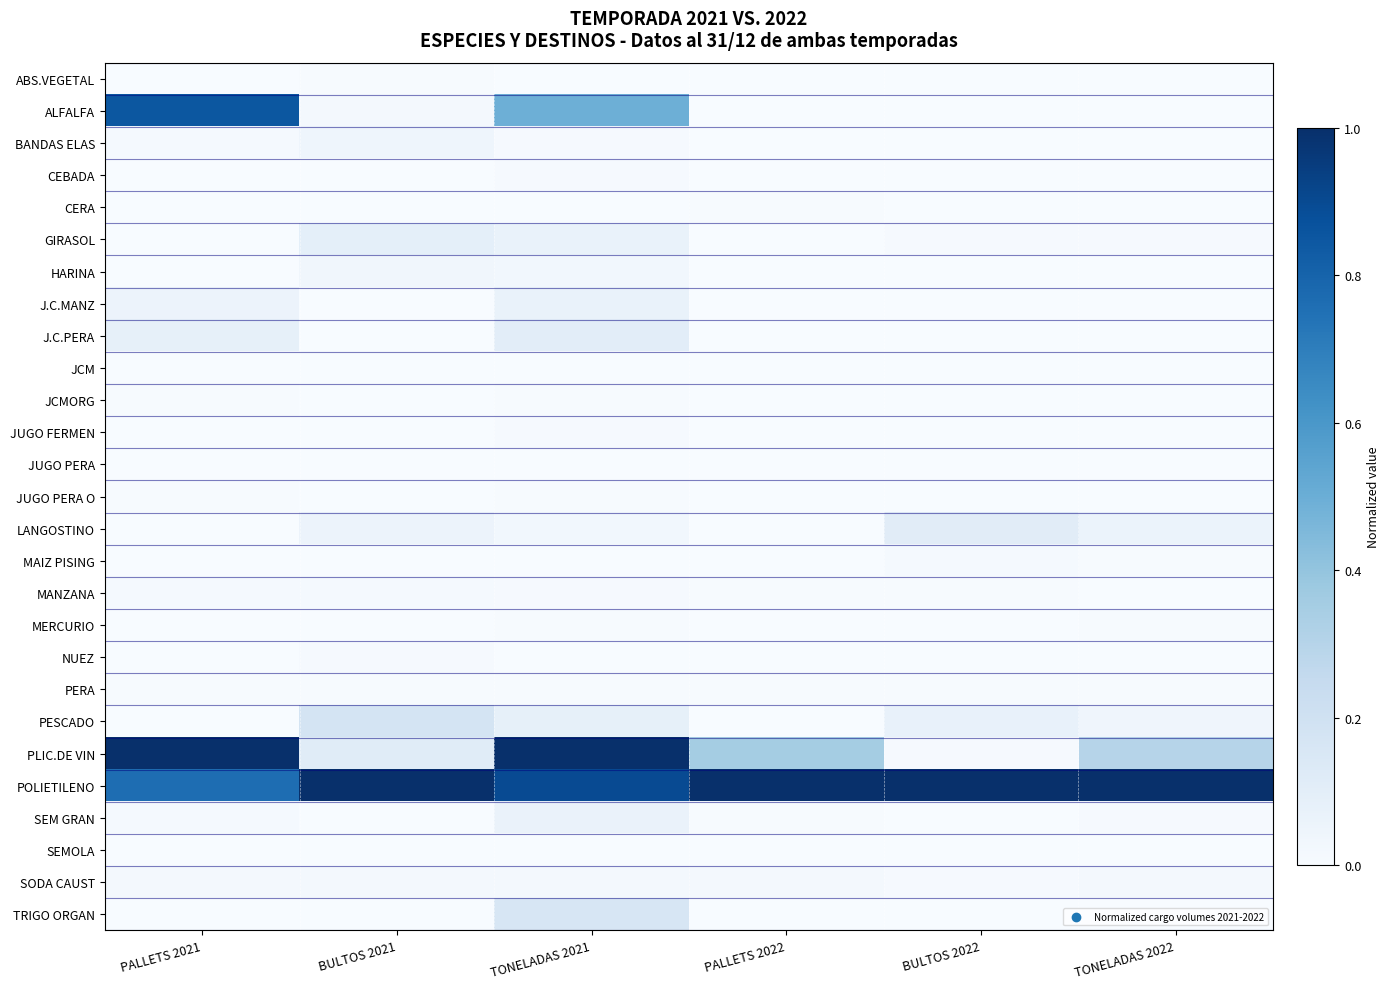

Reading left to right, transcribe all the data shown in this chart.

ABS.VEGETAL: PALLETS 2021=0.0	BULTOS 2021=0.0	TONELADAS 2021=0.0	PALLETS 2022=0.0	BULTOS 2022=0.0	TONELADAS 2022=0.0
ALFALFA: PALLETS 2021=0.8	BULTOS 2021=0.0	TONELADAS 2021=0.5	PALLETS 2022=0.0	BULTOS 2022=0.0	TONELADAS 2022=0.0
BANDAS ELAS: PALLETS 2021=0.0	BULTOS 2021=0.0	TONELADAS 2021=0.0	PALLETS 2022=0.0	BULTOS 2022=0.0	TONELADAS 2022=0.0
CEBADA: PALLETS 2021=0.0	BULTOS 2021=0.0	TONELADAS 2021=0.0	PALLETS 2022=0.0	BULTOS 2022=0.0	TONELADAS 2022=0.0
CERA: PALLETS 2021=0.0	BULTOS 2021=0.0	TONELADAS 2021=0.0	PALLETS 2022=0.0	BULTOS 2022=0.0	TONELADAS 2022=0.0
GIRASOL: PALLETS 2021=0.0	BULTOS 2021=0.1	TONELADAS 2021=0.1	PALLETS 2022=0.0	BULTOS 2022=0.0	TONELADAS 2022=0.0
HARINA: PALLETS 2021=0.0	BULTOS 2021=0.0	TONELADAS 2021=0.0	PALLETS 2022=0.0	BULTOS 2022=0.0	TONELADAS 2022=0.0
J.C.MANZ: PALLETS 2021=0.1	BULTOS 2021=0.0	TONELADAS 2021=0.1	PALLETS 2022=0.0	BULTOS 2022=0.0	TONELADAS 2022=0.0
J.C.PERA: PALLETS 2021=0.1	BULTOS 2021=0.0	TONELADAS 2021=0.1	PALLETS 2022=0.0	BULTOS 2022=0.0	TONELADAS 2022=0.0
JCM: PALLETS 2021=0.0	BULTOS 2021=0.0	TONELADAS 2021=0.0	PALLETS 2022=0.0	BULTOS 2022=0.0	TONELADAS 2022=0.0
JCMORG: PALLETS 2021=0.0	BULTOS 2021=0.0	TONELADAS 2021=0.0	PALLETS 2022=0.0	BULTOS 2022=0.0	TONELADAS 2022=0.0
JUGO FERMEN: PALLETS 2021=0.0	BULTOS 2021=0.0	TONELADAS 2021=0.0	PALLETS 2022=0.0	BULTOS 2022=0.0	TONELADAS 2022=0.0
JUGO PERA: PALLETS 2021=0.0	BULTOS 2021=0.0	TONELADAS 2021=0.0	PALLETS 2022=0.0	BULTOS 2022=0.0	TONELADAS 2022=0.0
JUGO PERA O: PALLETS 2021=0.0	BULTOS 2021=0.0	TONELADAS 2021=0.0	PALLETS 2022=0.0	BULTOS 2022=0.0	TONELADAS 2022=0.0
LANGOSTINO: PALLETS 2021=0.0	BULTOS 2021=0.1	TONELADAS 2021=0.0	PALLETS 2022=0.0	BULTOS 2022=0.1	TONELADAS 2022=0.1
MAIZ PISING: PALLETS 2021=0.0	BULTOS 2021=0.0	TONELADAS 2021=0.0	PALLETS 2022=0.0	BULTOS 2022=0.0	TONELADAS 2022=0.0
MANZANA: PALLETS 2021=0.0	BULTOS 2021=0.0	TONELADAS 2021=0.0	PALLETS 2022=0.0	BULTOS 2022=0.0	TONELADAS 2022=0.0
MERCURIO: PALLETS 2021=0.0	BULTOS 2021=0.0	TONELADAS 2021=0.0	PALLETS 2022=0.0	BULTOS 2022=0.0	TONELADAS 2022=0.0
NUEZ: PALLETS 2021=0.0	BULTOS 2021=0.0	TONELADAS 2021=0.0	PALLETS 2022=0.0	BULTOS 2022=0.0	TONELADAS 2022=0.0
PERA: PALLETS 2021=0.0	BULTOS 2021=0.0	TONELADAS 2021=0.0	PALLETS 2022=0.0	BULTOS 2022=0.0	TONELADAS 2022=0.0
PESCADO: PALLETS 2021=0.0	BULTOS 2021=0.2	TONELADAS 2021=0.1	PALLETS 2022=0.0	BULTOS 2022=0.1	TONELADAS 2022=0.0
PLIC.DE VIN: PALLETS 2021=1.0	BULTOS 2021=0.1	TONELADAS 2021=1.0	PALLETS 2022=0.4	BULTOS 2022=0.0	TONELADAS 2022=0.3
POLIETILENO: PALLETS 2021=0.8	BULTOS 2021=1.0	TONELADAS 2021=0.9	PALLETS 2022=1.0	BULTOS 2022=1.0	TONELADAS 2022=1.0
SEM GRAN: PALLETS 2021=0.0	BULTOS 2021=0.0	TONELADAS 2021=0.1	PALLETS 2022=0.0	BULTOS 2022=0.0	TONELADAS 2022=0.0
SEMOLA: PALLETS 2021=0.0	BULTOS 2021=0.0	TONELADAS 2021=0.0	PALLETS 2022=0.0	BULTOS 2022=0.0	TONELADAS 2022=0.0
SODA CAUST: PALLETS 2021=0.0	BULTOS 2021=0.0	TONELADAS 2021=0.0	PALLETS 2022=0.0	BULTOS 2022=0.0	TONELADAS 2022=0.0
TRIGO ORGAN: PALLETS 2021=0.0	BULTOS 2021=0.0	TONELADAS 2021=0.2	PALLETS 2022=0.0	BULTOS 2022=0.0	TONELADAS 2022=0.0